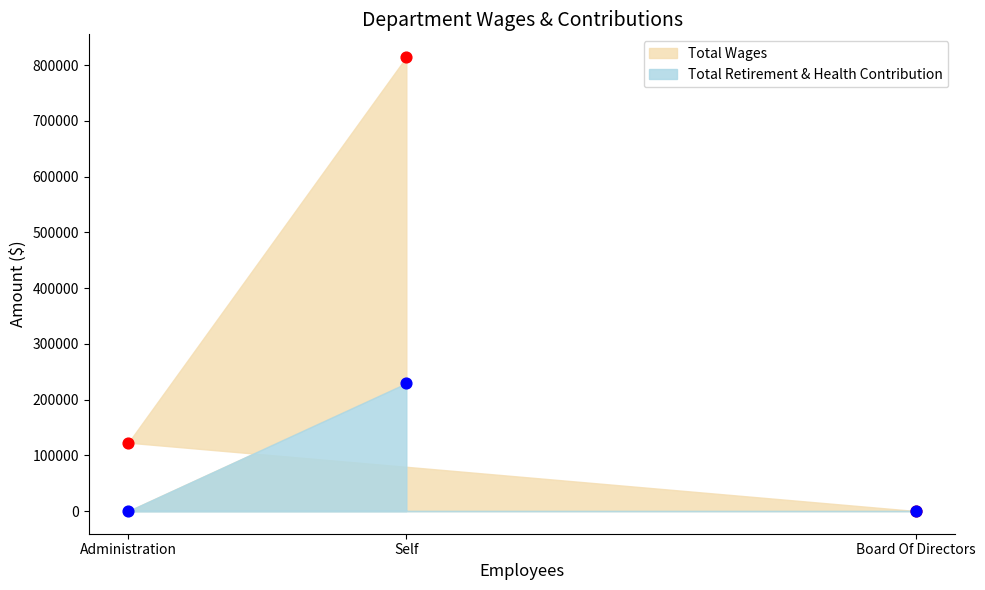

What are all the series names shown in the legend?

Total Wages, Total Retirement & Health Contribution